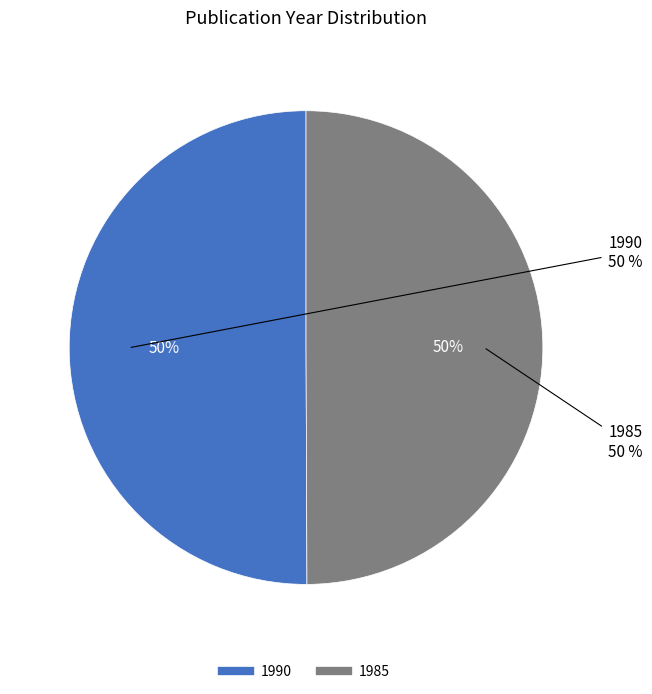

Rank the categories by value from highest to lowest.

1990, 1985